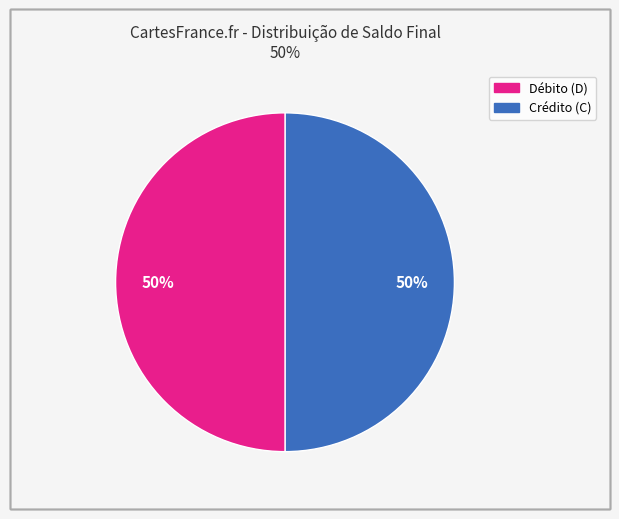

How many slices are in this pie chart?

2